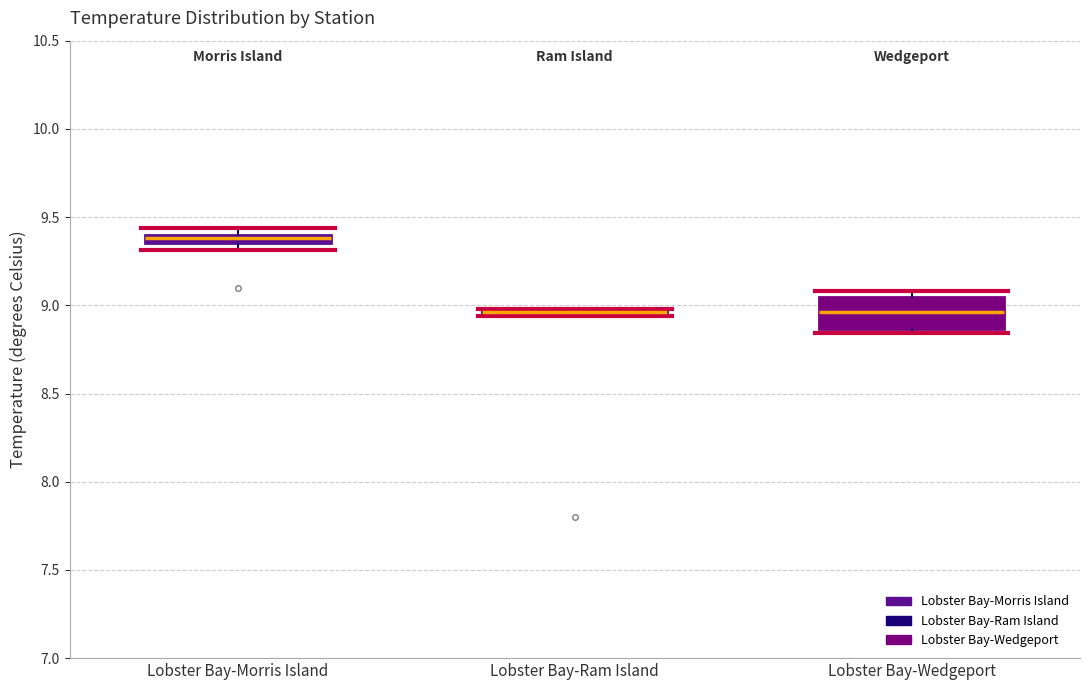

Where is the lower edge of the box for Lobster Bay-Morris Island on the y-axis? The values are not printed on the chart, so give them approximately, as read against the axis.

9.35